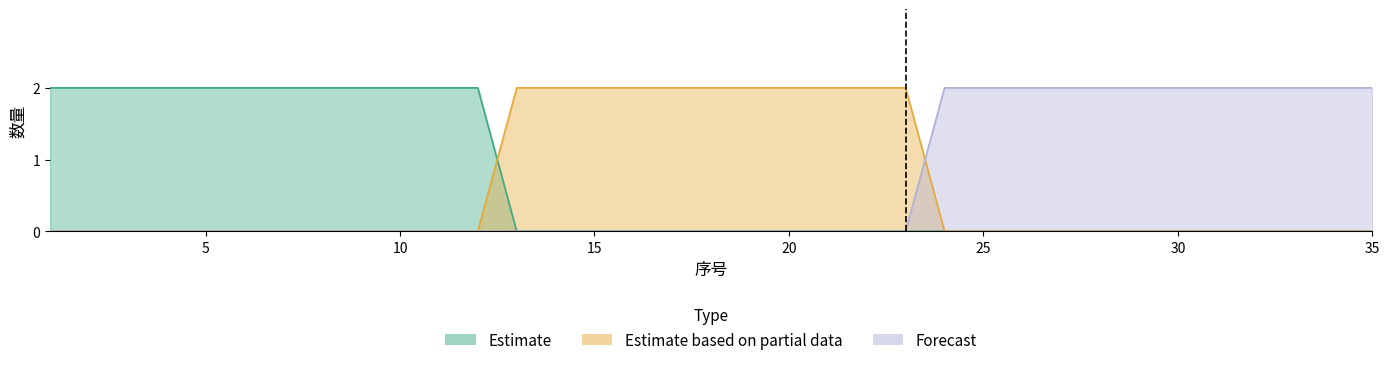

True or false: Forecast has more than 1 interior local peaks.

False